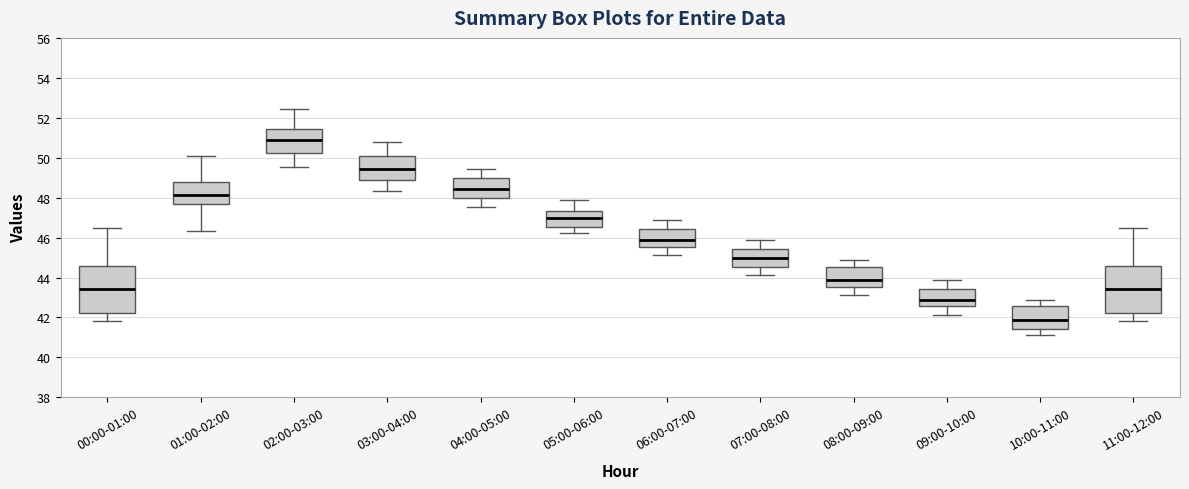

Which box has the lowest median line?

10:00-11:00